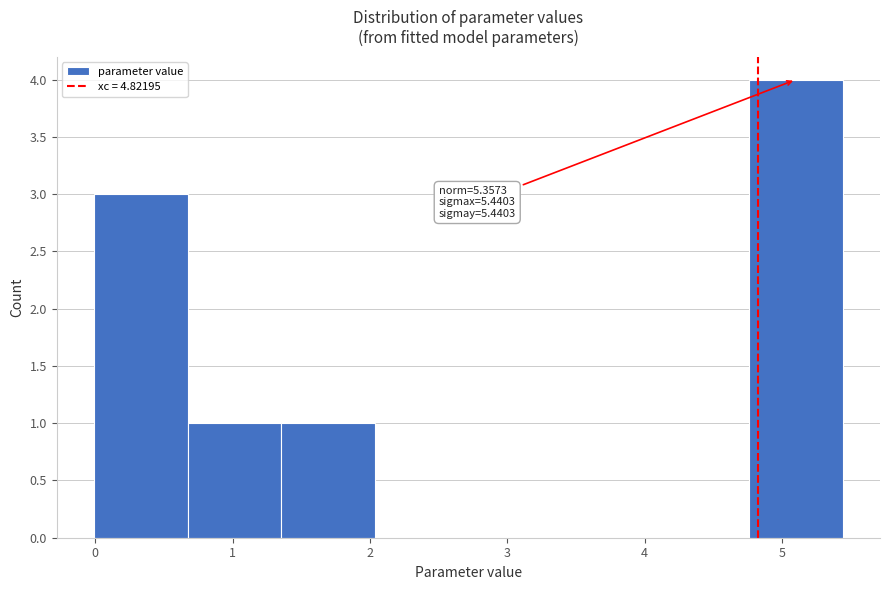

Which range on the x-axis has the tallest bar?

4.8 to 5.4